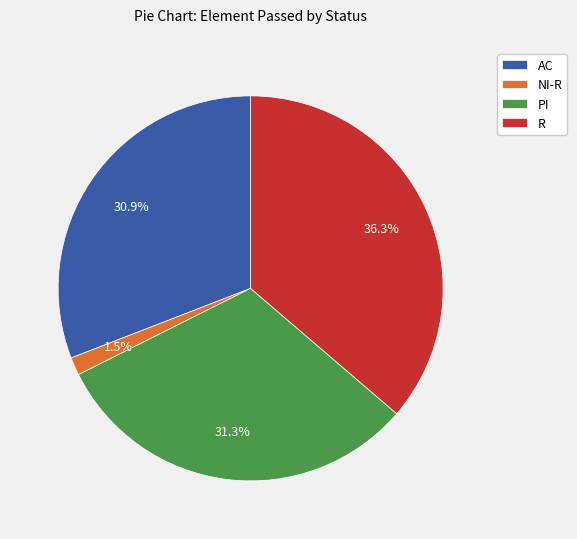

What is the ratio of the value at PI to the value at R?

0.9